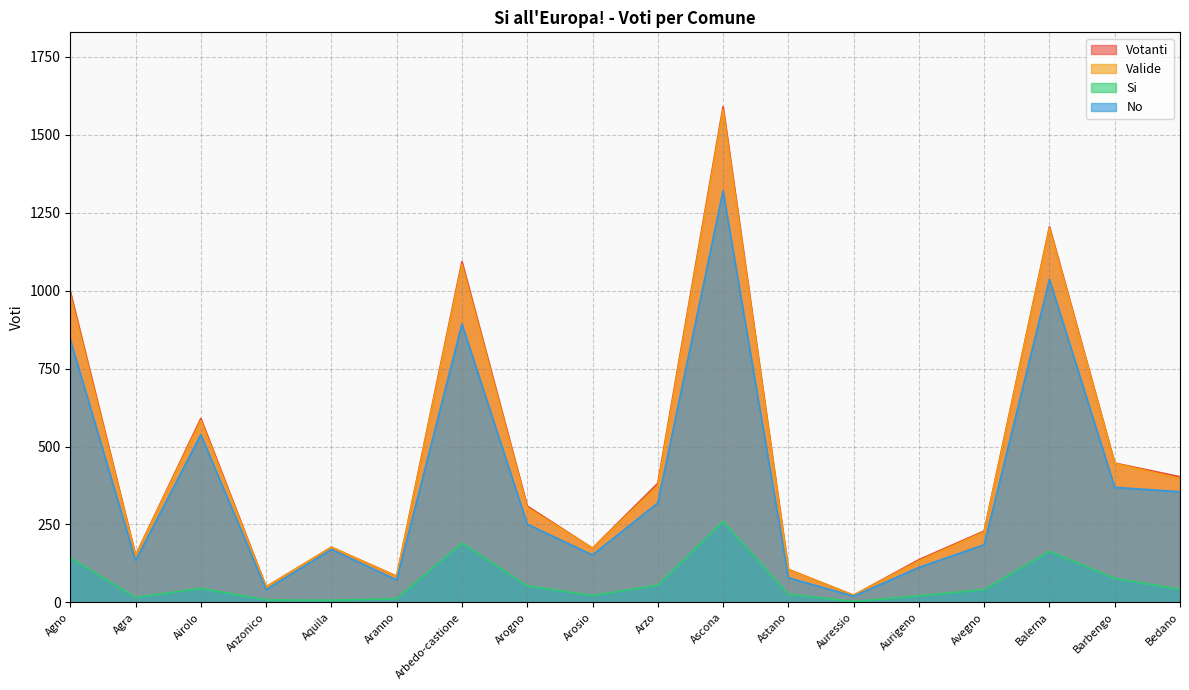

List the labels in order of No value, smallest first.

Auressio, Anzonico, Aranno, Astano, Aurigeno, Agra, Arosio, Aquila, Avegno, Arogno, Arzo, Bedano, Barbengo, Airolo, Agno, Arbedo-castione, Balerna, Ascona